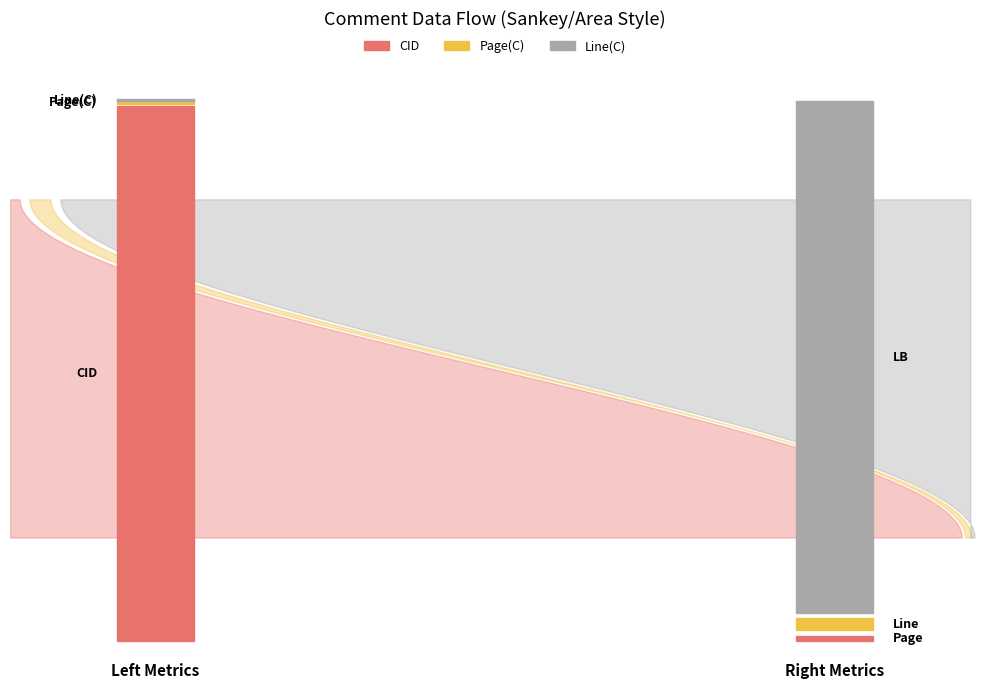

Reading left to right, transcribe all the data shown in this chart.

CID: 6186	6176	6016
Page(C): 22	21	20
Line(C): 1	41	59
Page: 22	21	20
Line: 1	41	59
LB: 1000	1000	1000